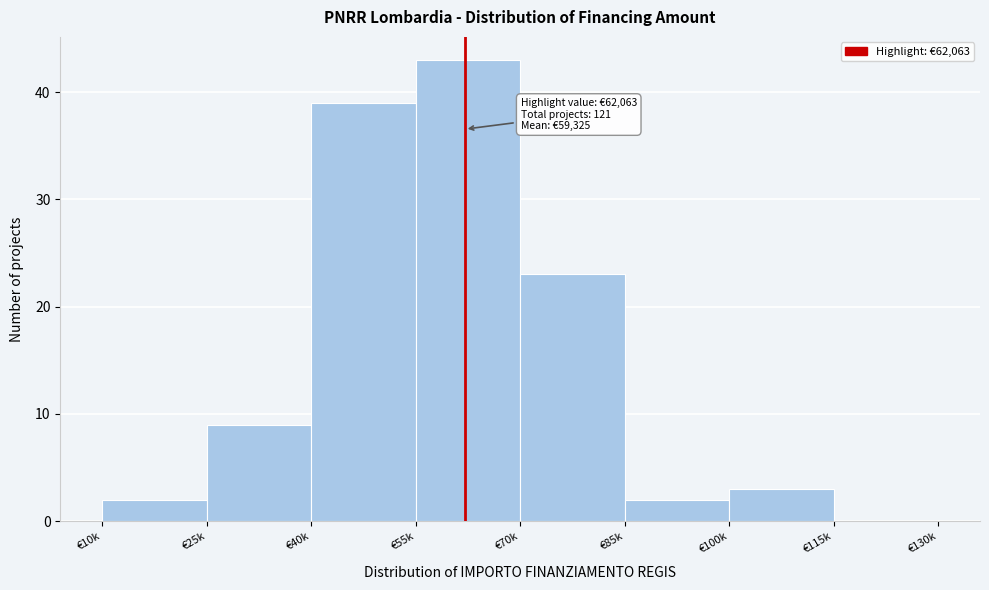

Reading right to left, extract all data points from this chart.

€115k=0	€100k=3	€85k=2	€70k=23	€55k=43	€40k=39	€25k=9	€10k=2